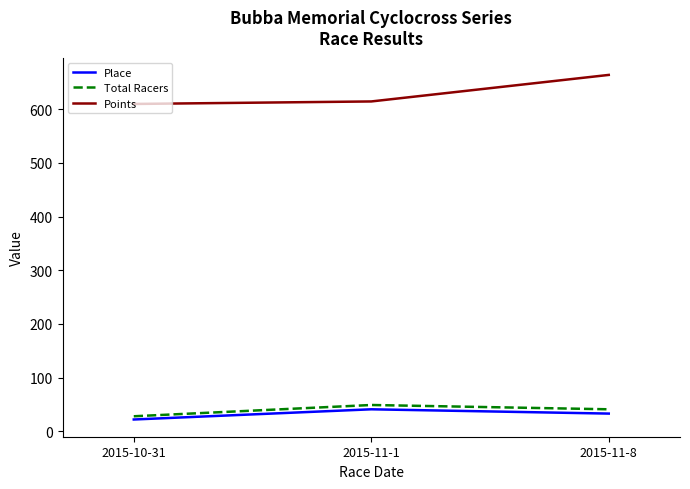

Rank the series by their maximum value, from lowest to highest.

Place, Total Racers, Points